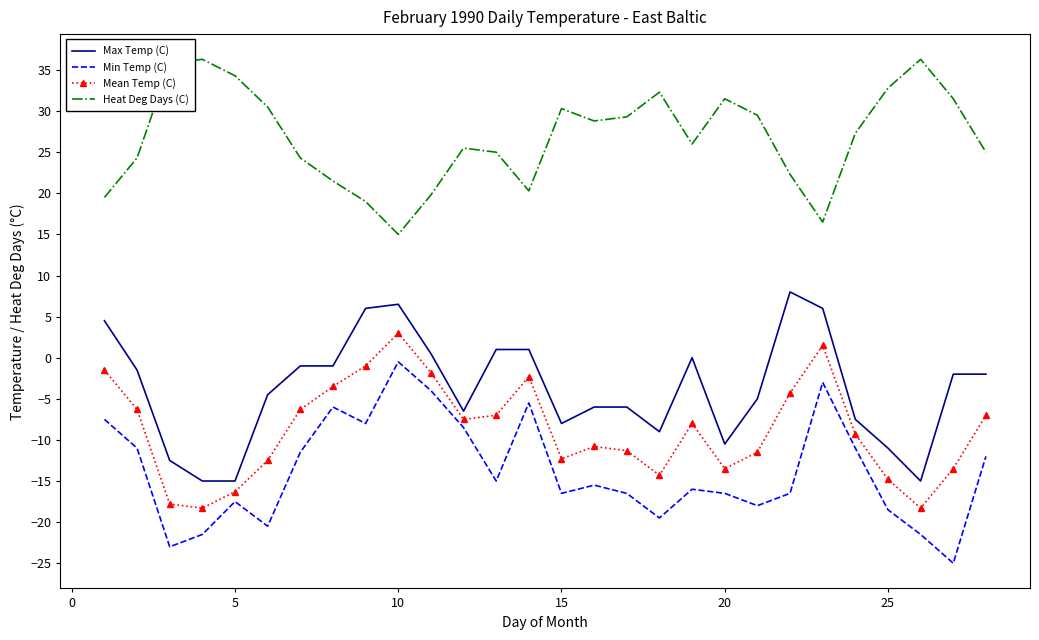

What is the minimum value for Min Temp (C)?

-25.0